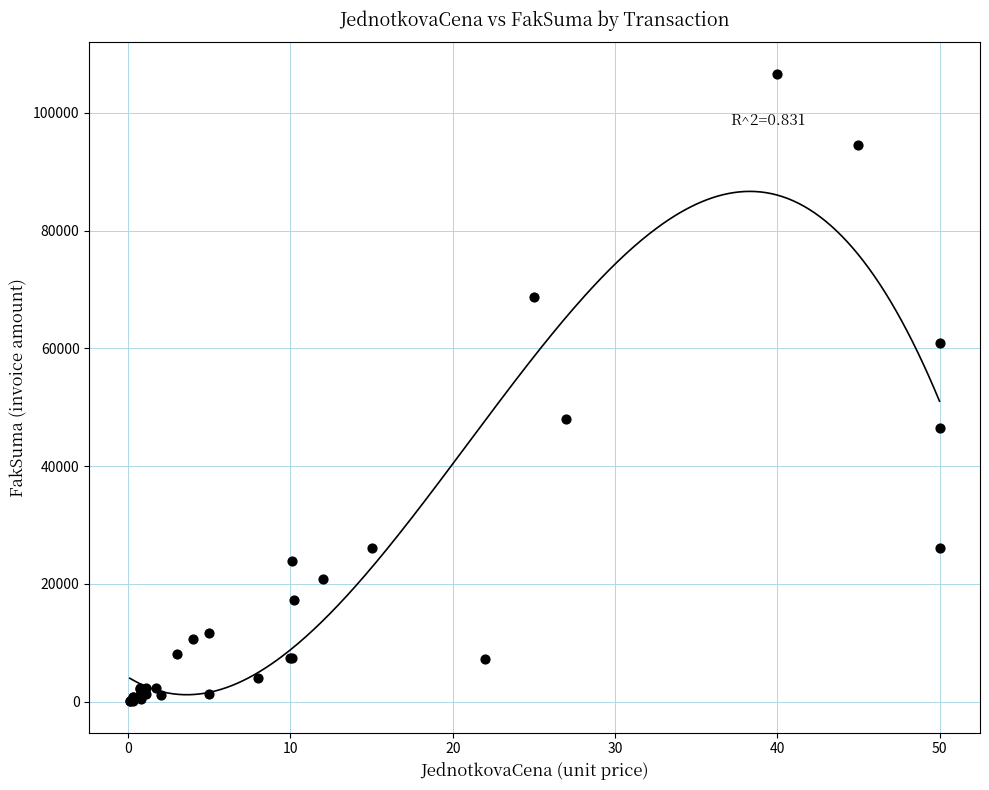

What Y value in the scatter plot is closest to 53343?

48000.0